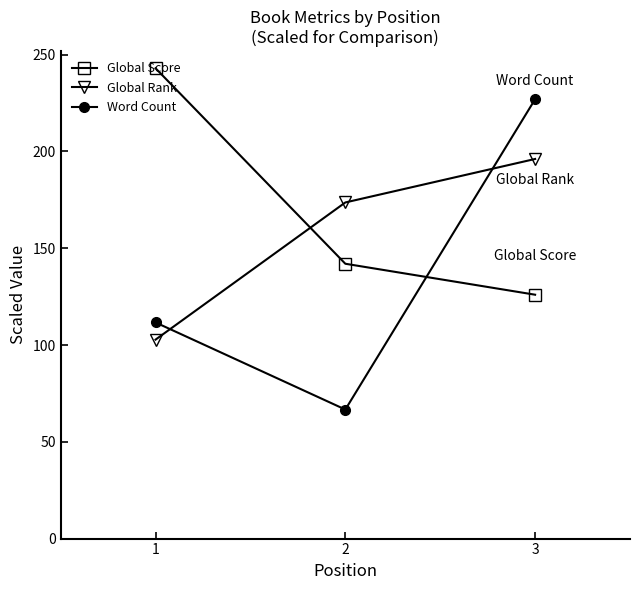

Where does the Global Score series first go above 142?

1